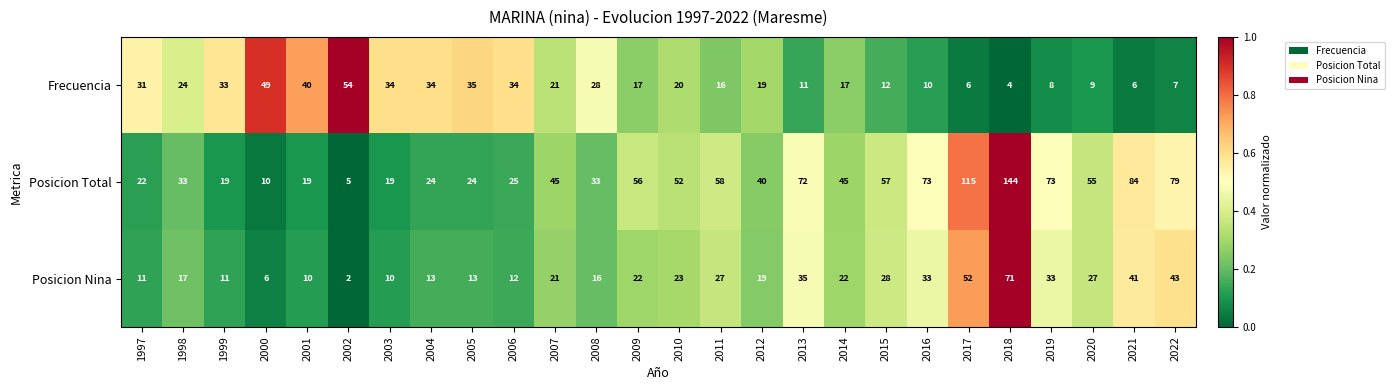

What is the sum of all Posicion Nina values?

618